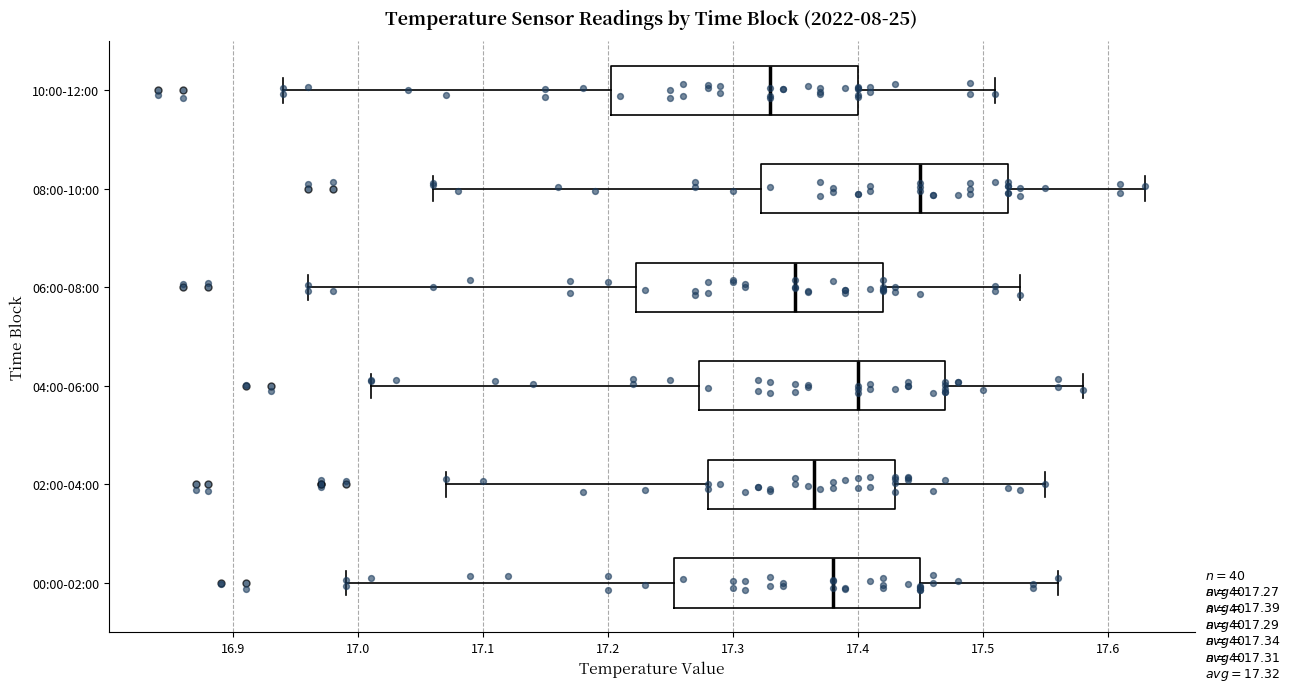

Which box has the furthest to the left median line?

10:00-12:00